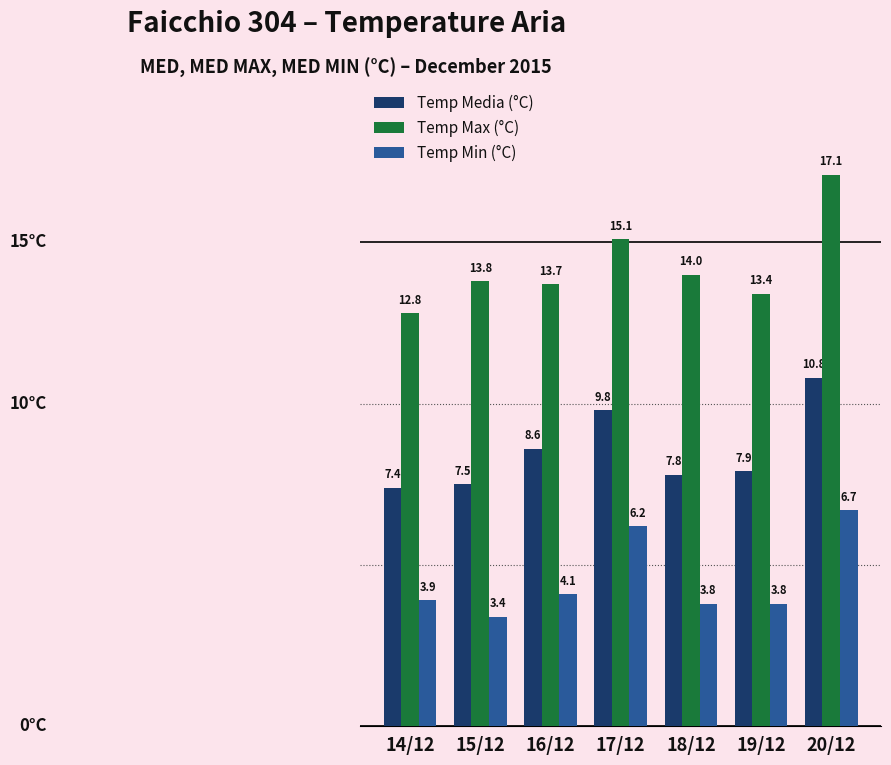

What is the label of the 2nd bar from the left?

15/12